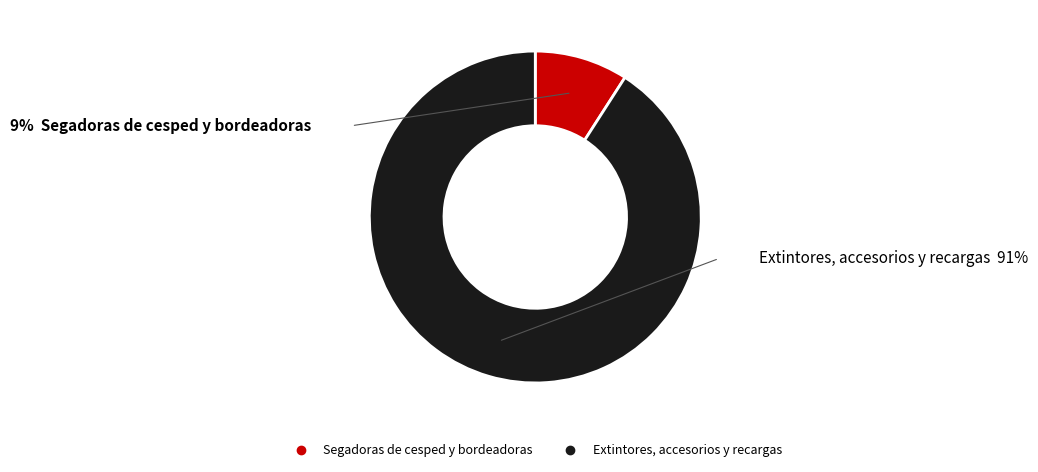

What is the largest slice in the pie chart?

Extintores, accesorios y recargas